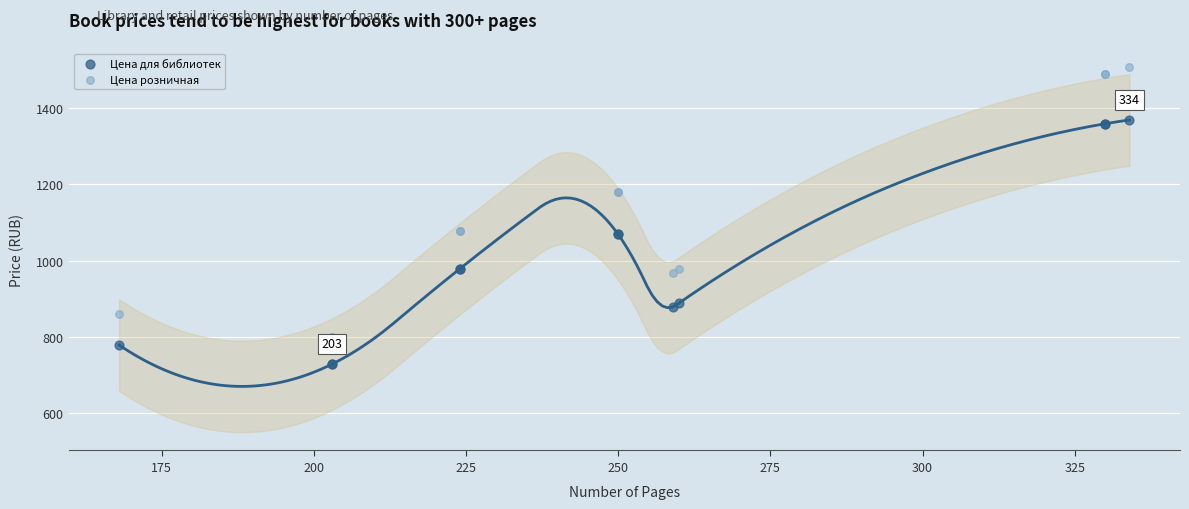

What are all the series names shown in the legend?

Цена для библиотек, Цена розничная